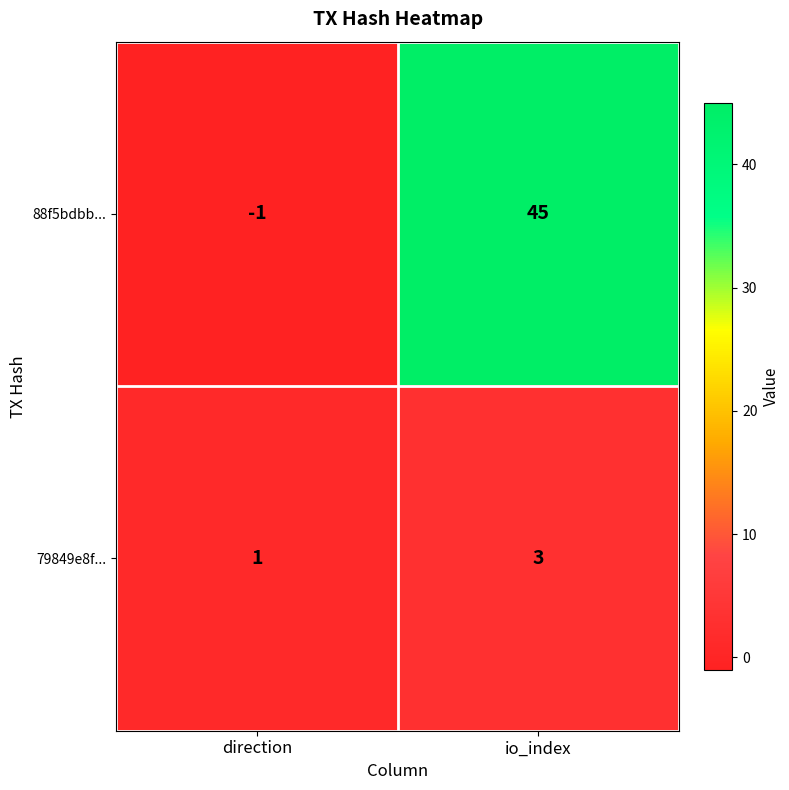

At which label is 79849e8f... closest to 2?

direction